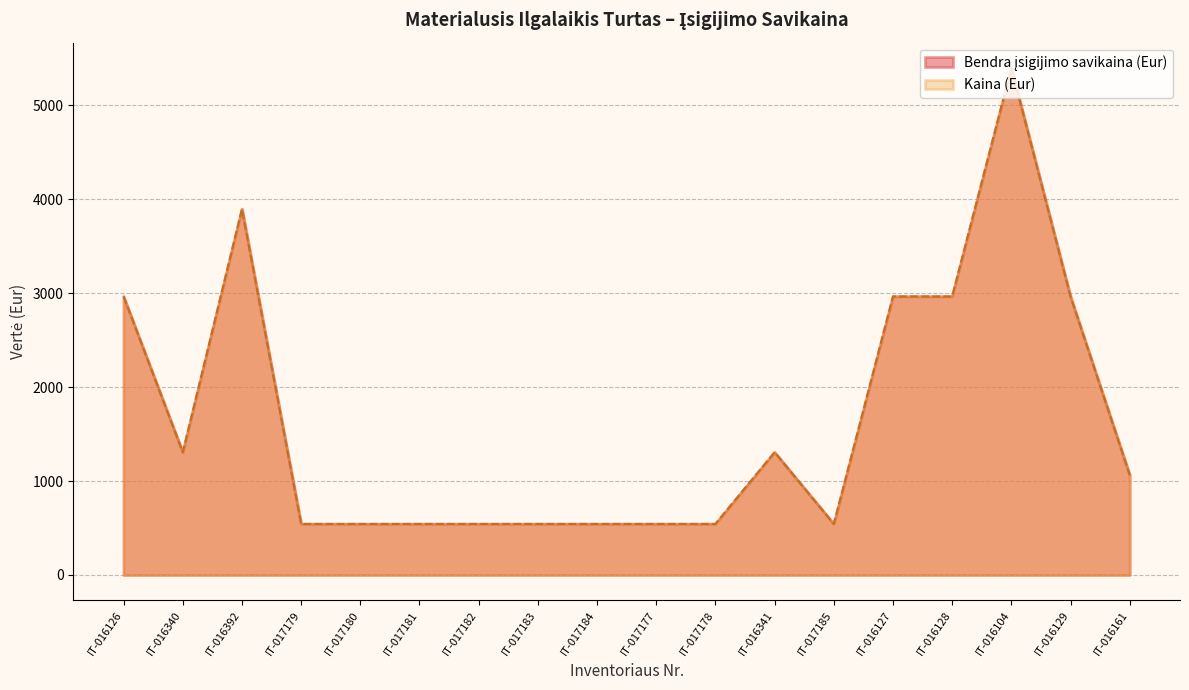

Is it true that Bendra įsigijimo savikaina (Eur) equals 304.7 at IT-017184?

False